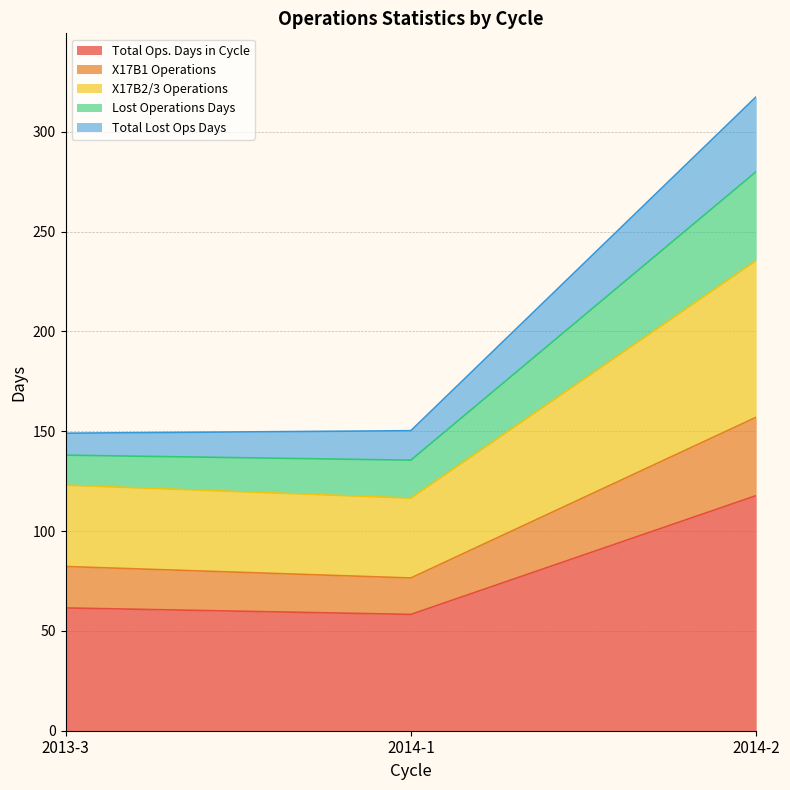

At which category is the sum across all series the highest?

2014-2